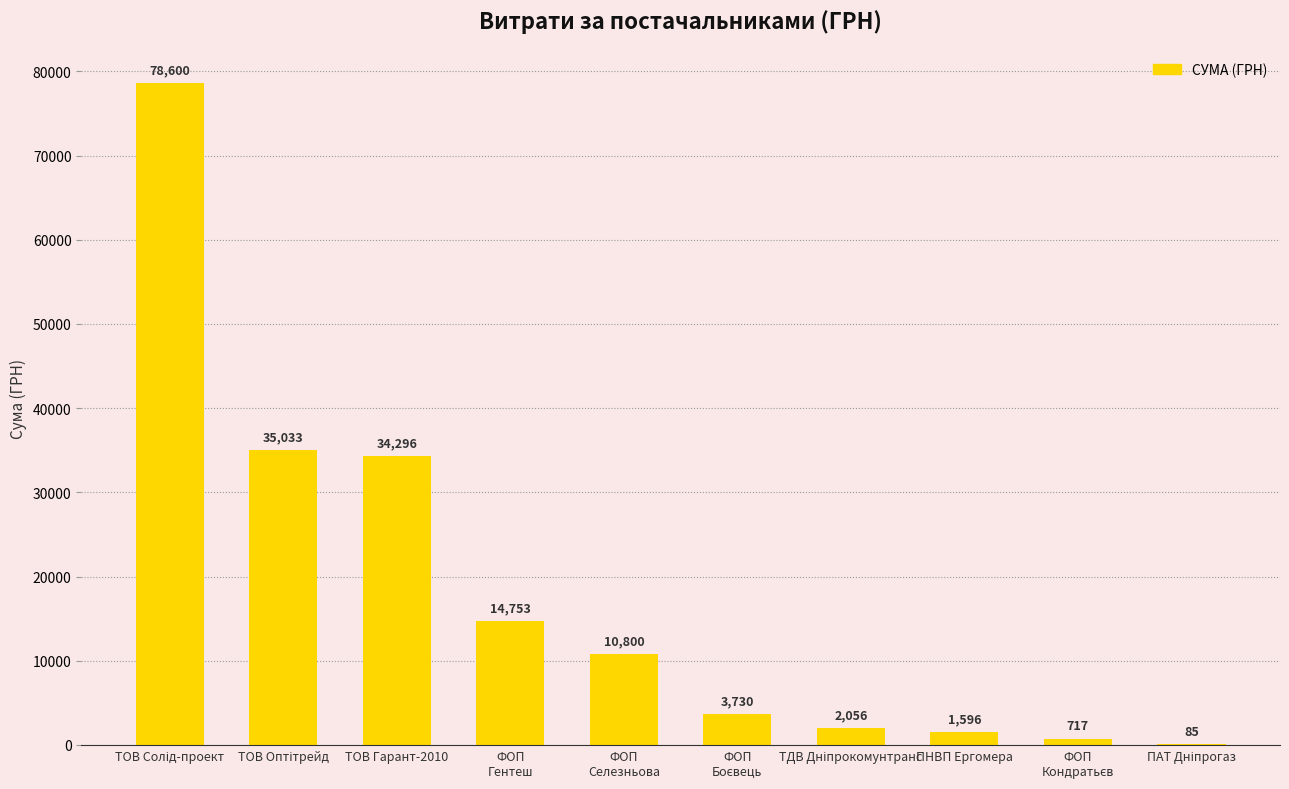

What is the maximum value shown in the chart?

78600.0